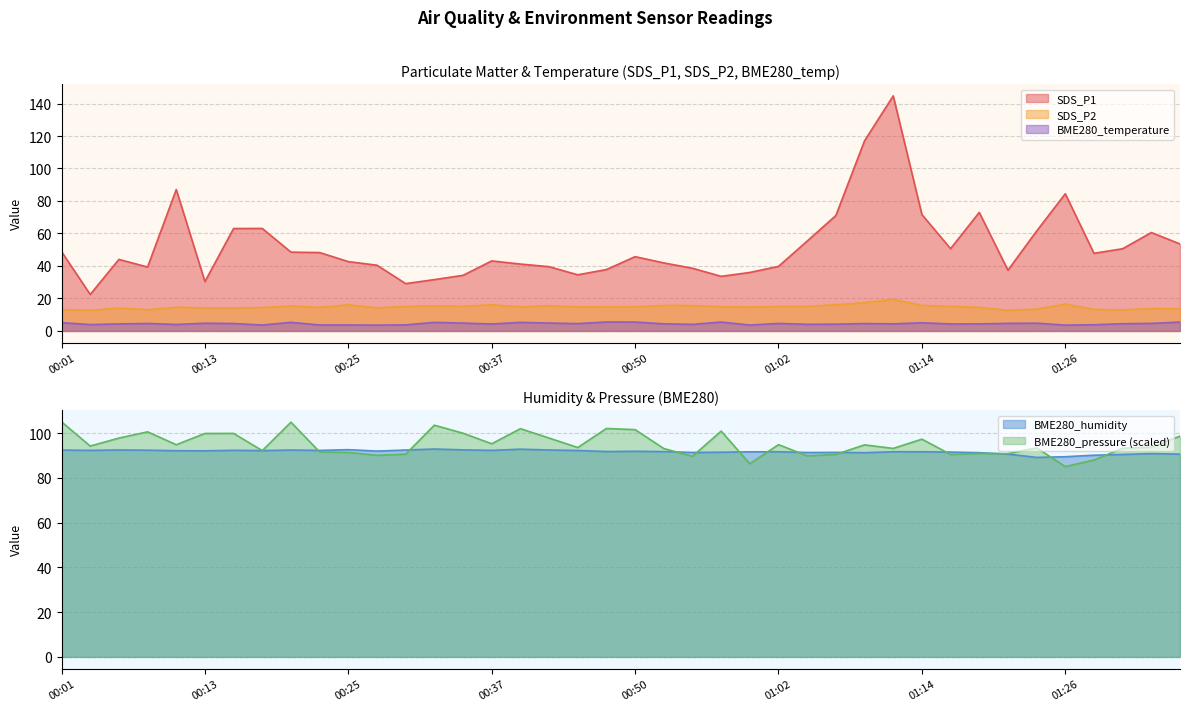

What is the average value of the BME280_humidity series?

91.7